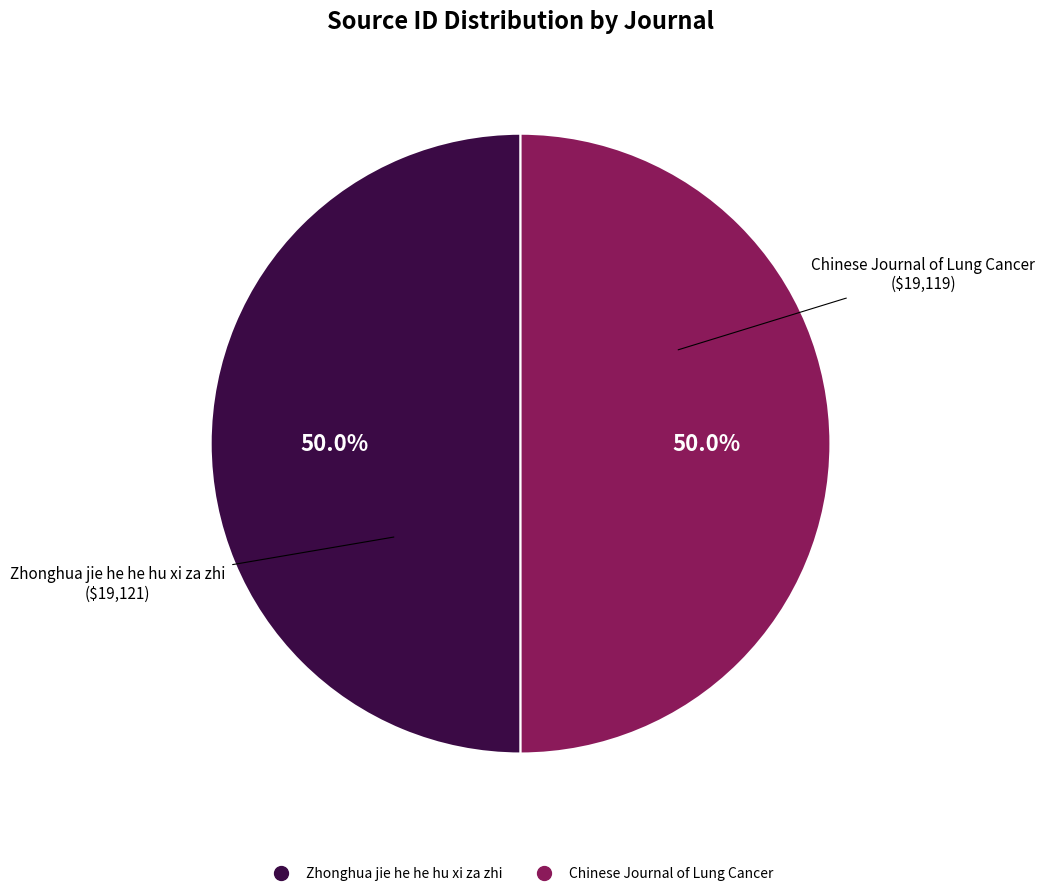

Combined, what portion of the pie is Zhonghua jie he he hu xi za zhi and Chinese Journal of Lung Cancer?

100.0%